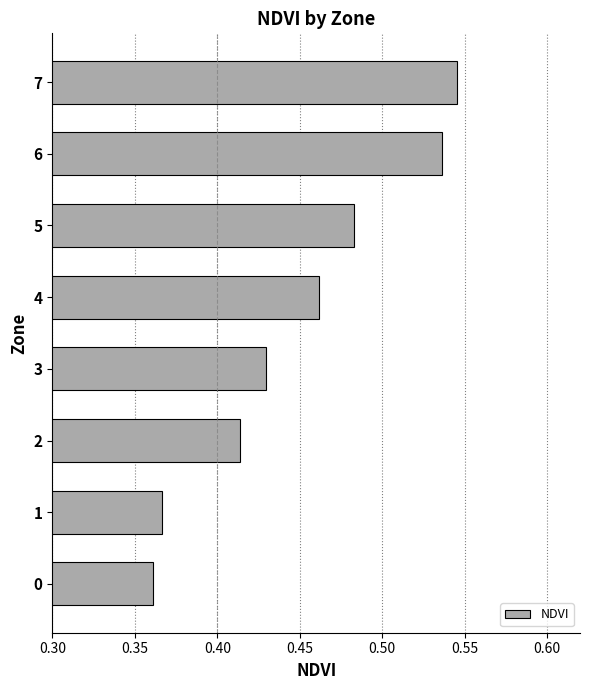

What is the change in value from 1 to 6?

+0.2